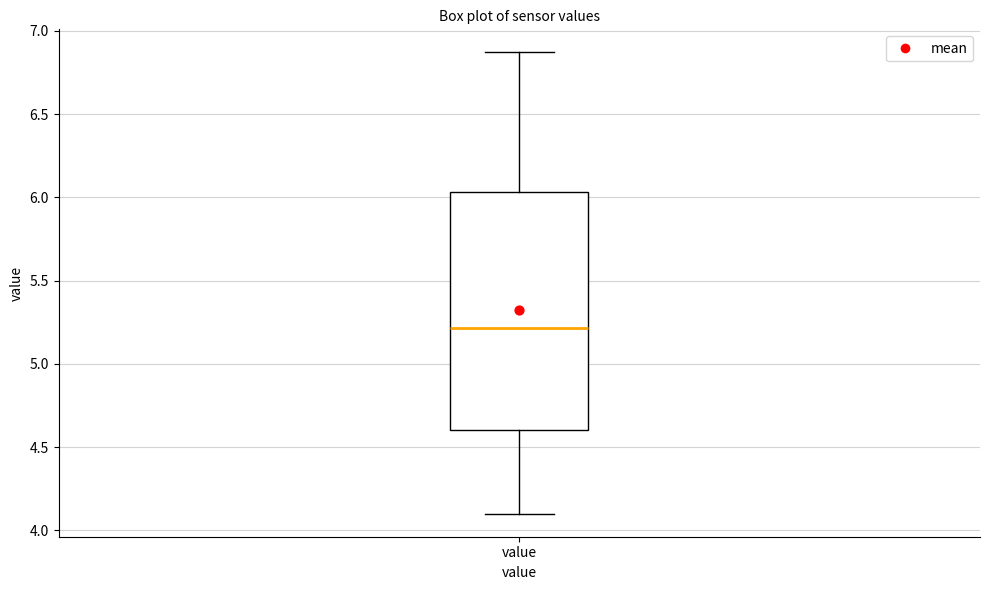

Transcribe this box plot: give where the median line is, the range the box spans, and where the two whiskers end, as read against the y-axis. The values are not printed on the chart, so give them approximately, as read against the axis.

median 5.20, box 4.60 to 6.05, whiskers 4.10 to 6.85